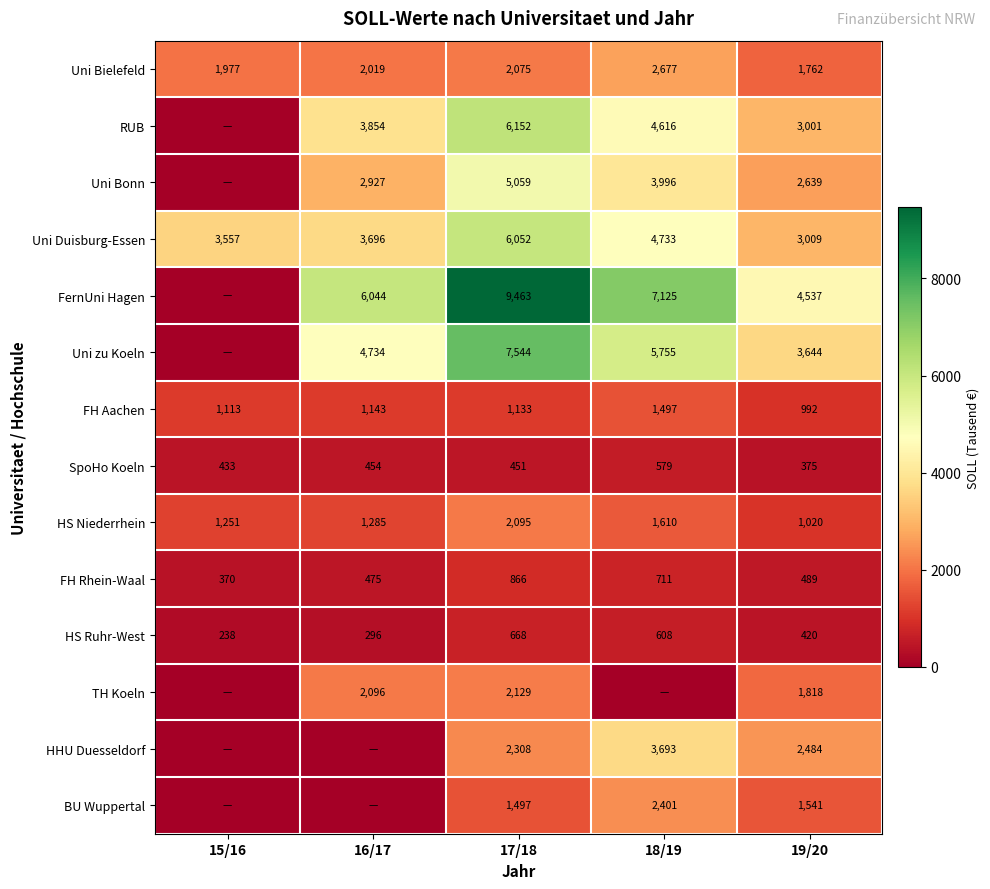

List the labels in order of HS Ruhr-West value, smallest first.

15/16, 16/17, 19/20, 18/19, 17/18